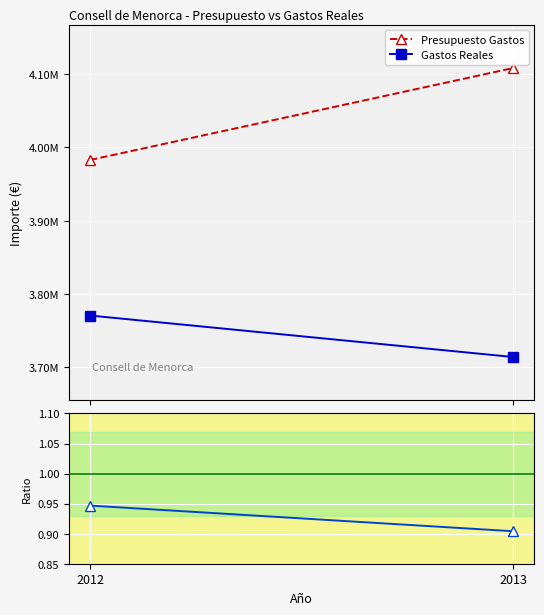

Which series changed the most between 2012 and 2013?

Presupuesto Gastos